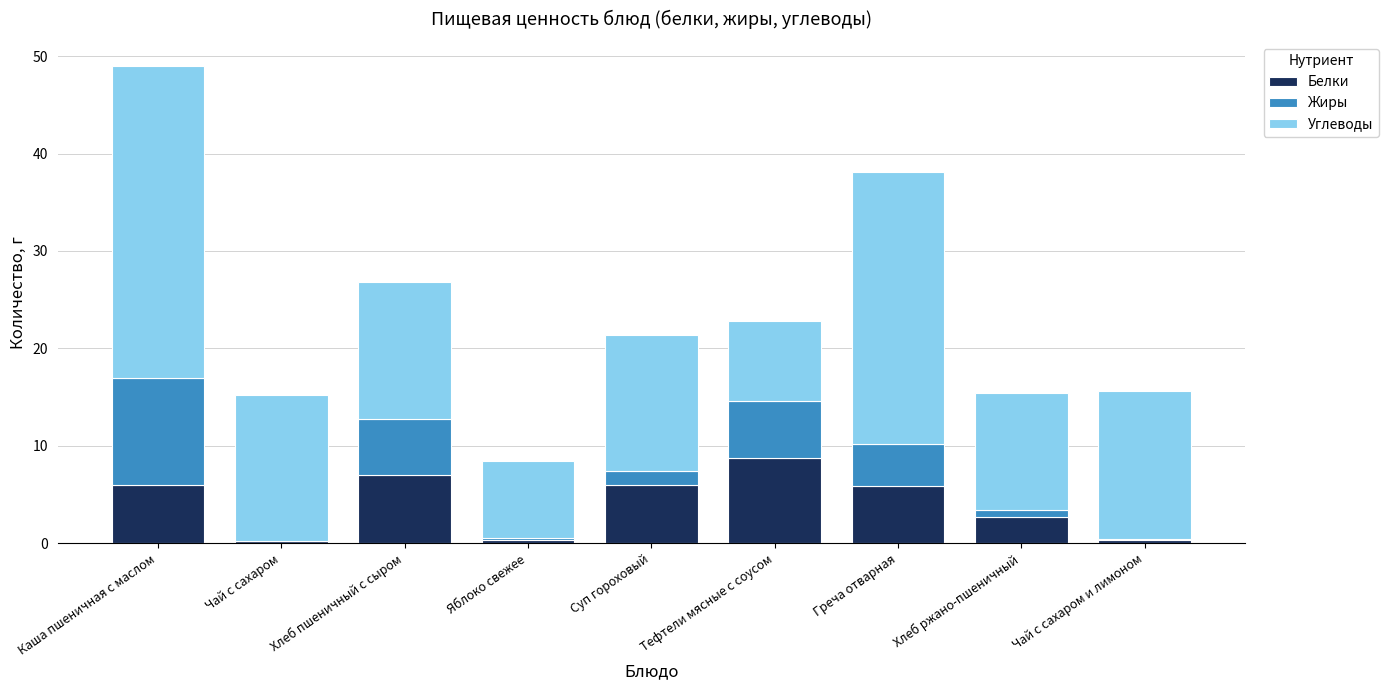

True or false: Белки has a value of 0.2 at Чай с сахаром.

True